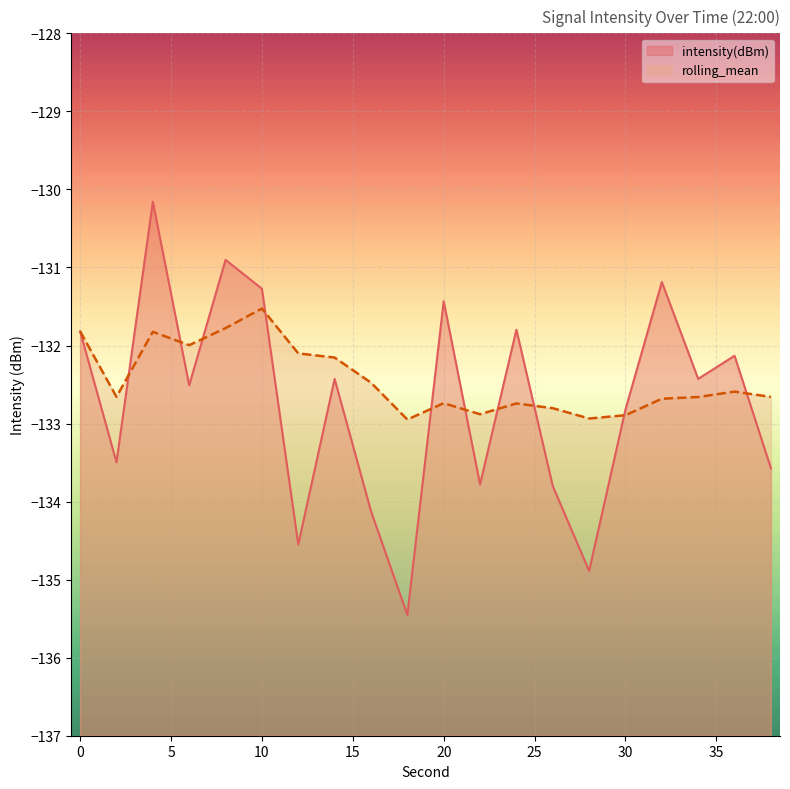

What is the difference between the intensity(dBm) values at 32 and 2?

2.3